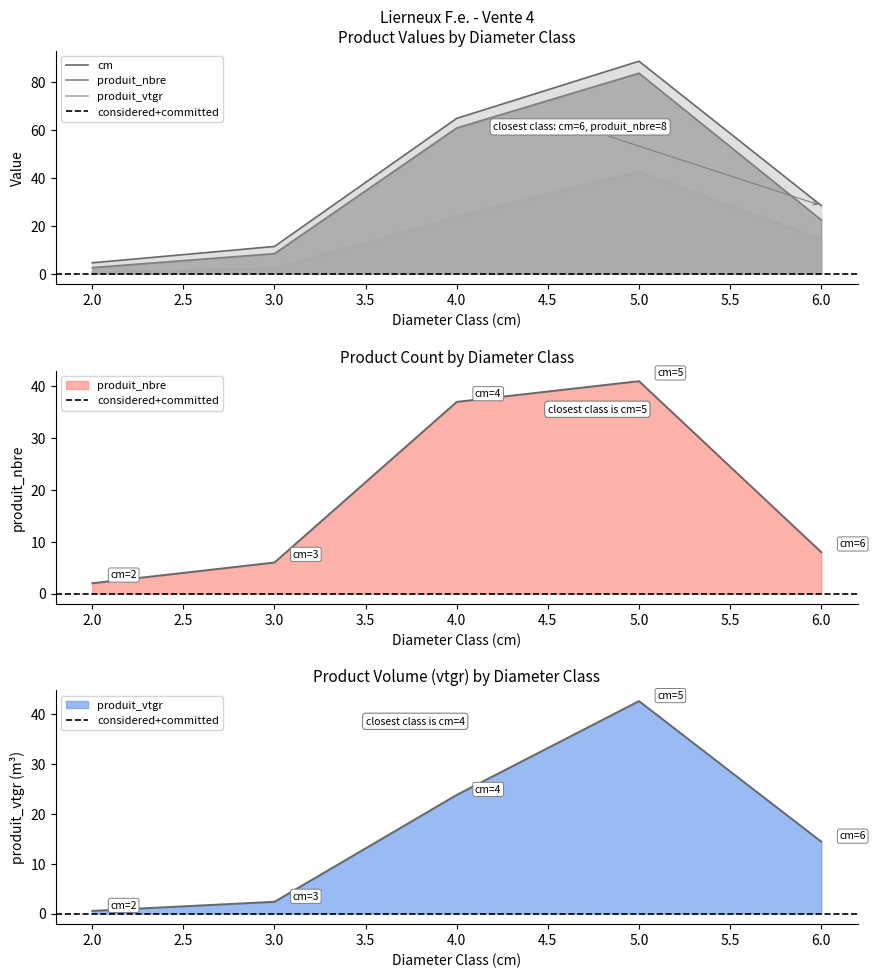

True or false: produit_nbre has a value of 22.7 at 5.

False